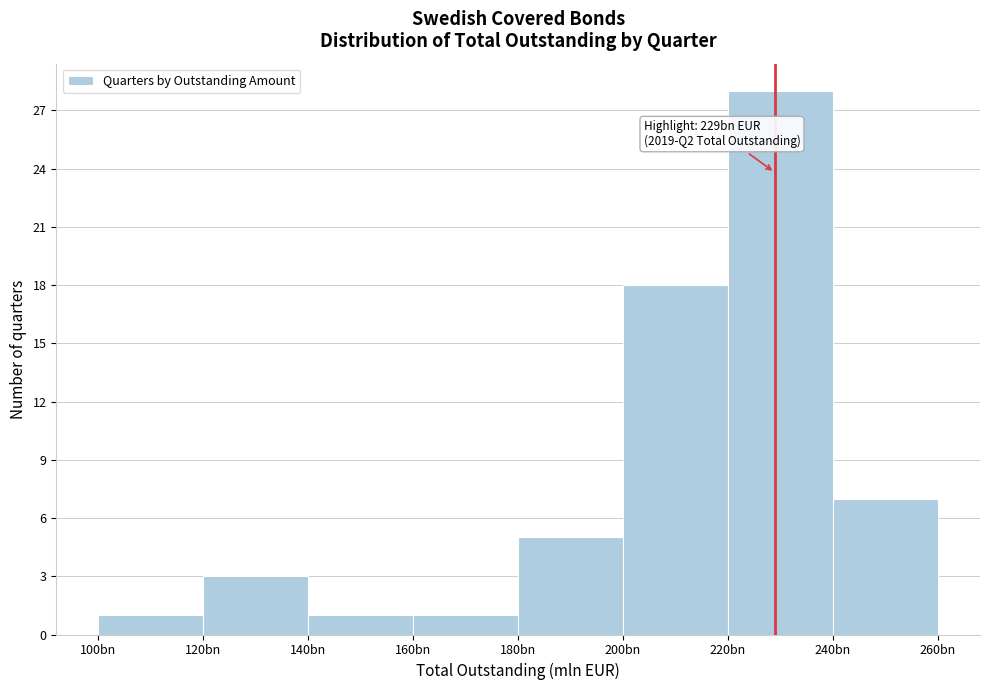

Reading left to right, transcribe all the data shown in this chart.

1	3	1	1	5	18	28	7